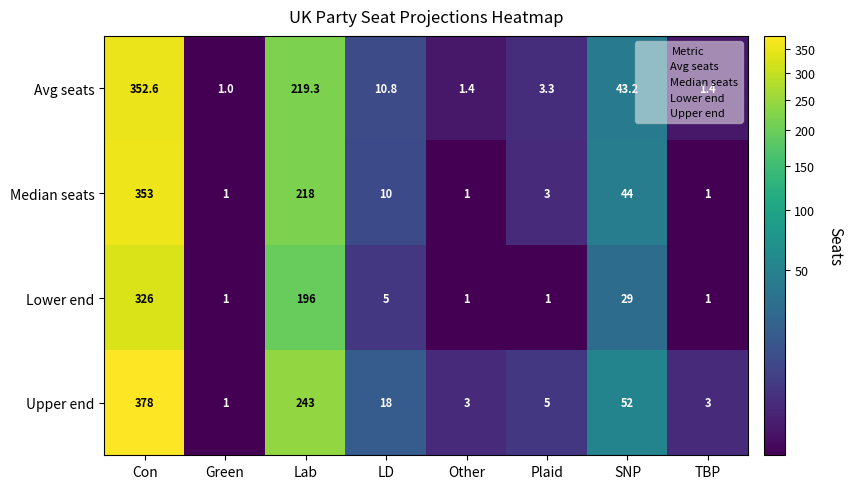

True or false: Lower end has a value of 1.0 at Green.

True